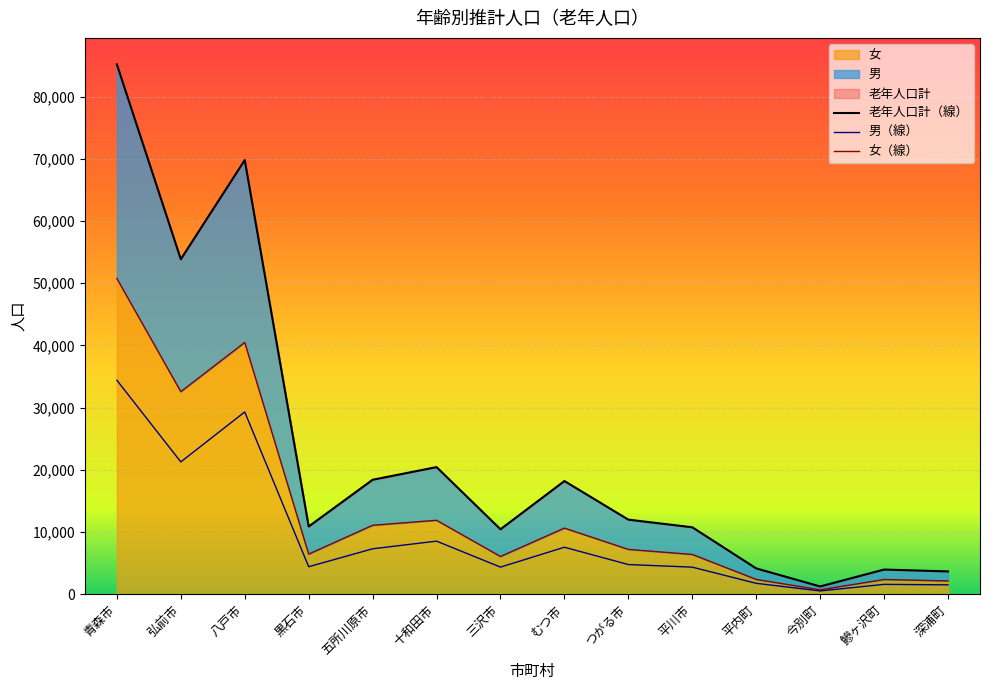

At 青森市, list the series in order from largest to smallest.

老年人口計, 女, 男